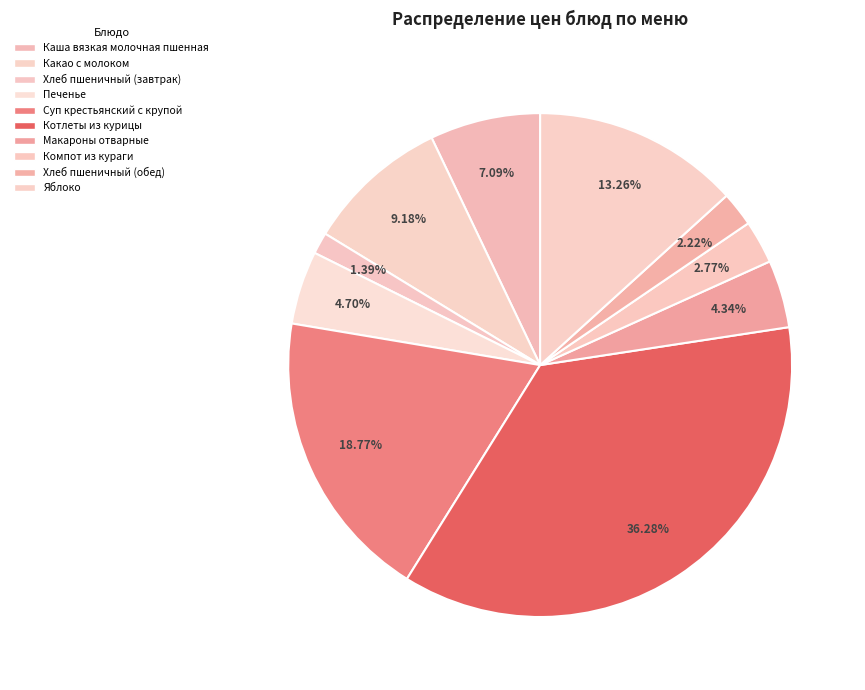

How many slices are in this pie chart?

10